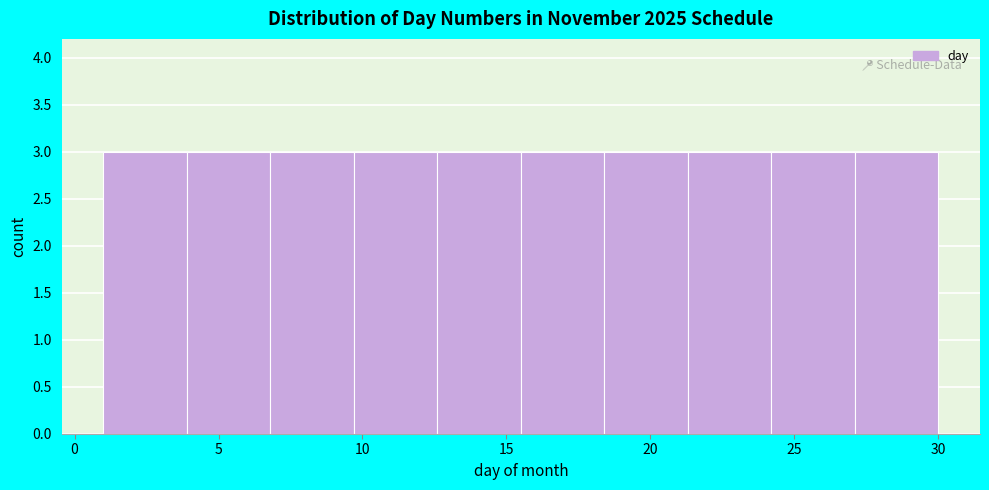

Reading left to right, list every bar in this chart as the range it spans on the x-axis followed by its height. Neither the bar edges nor the heights are printed on the chart, so give them approximately, as read against the axes.

1.0 to 3.9: 3
3.9 to 6.8: 3
6.8 to 9.7: 3
9.7 to 12.6: 3
12.6 to 15.5: 3
15.5 to 18.4: 3
18.4 to 21.3: 3
21.3 to 24.2: 3
24.2 to 27.1: 3
27.1 to 30.0: 3